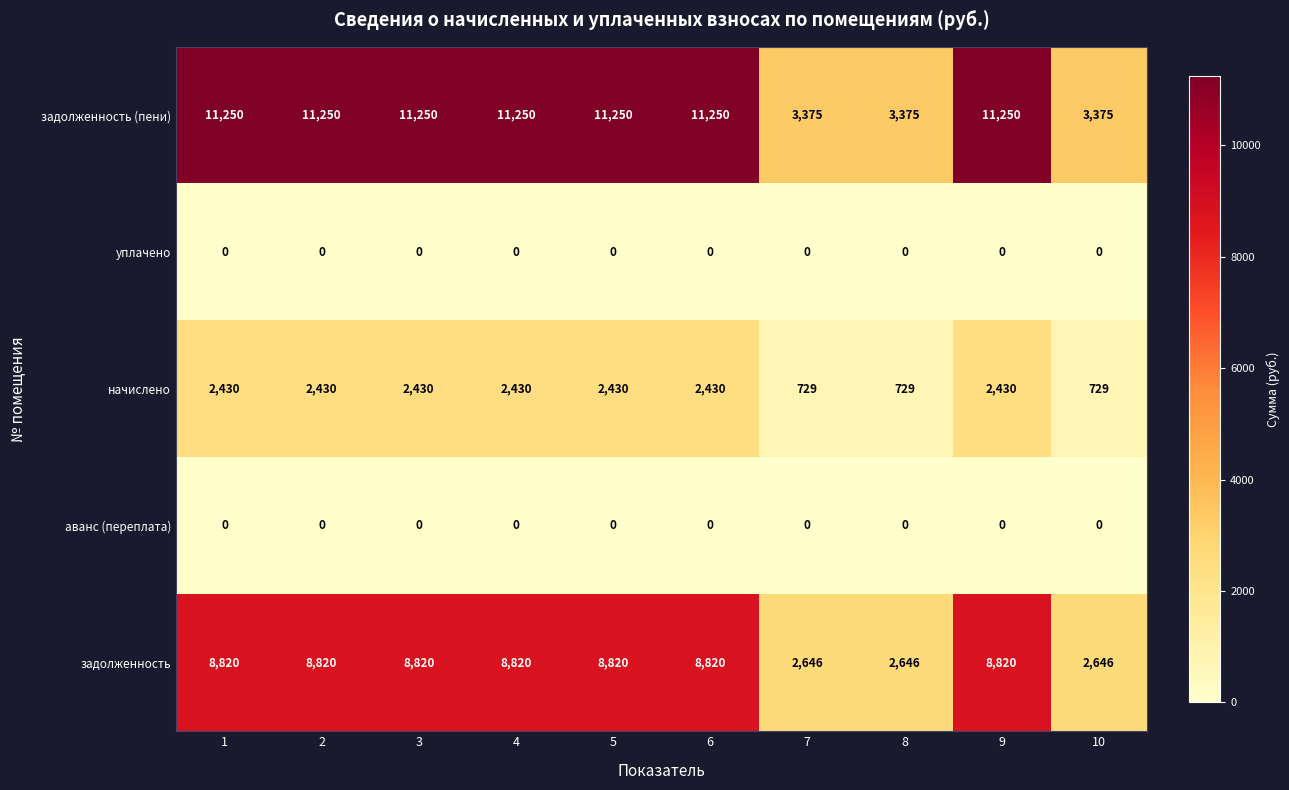

Which series has the widest spread of values?

задолженность (пени)